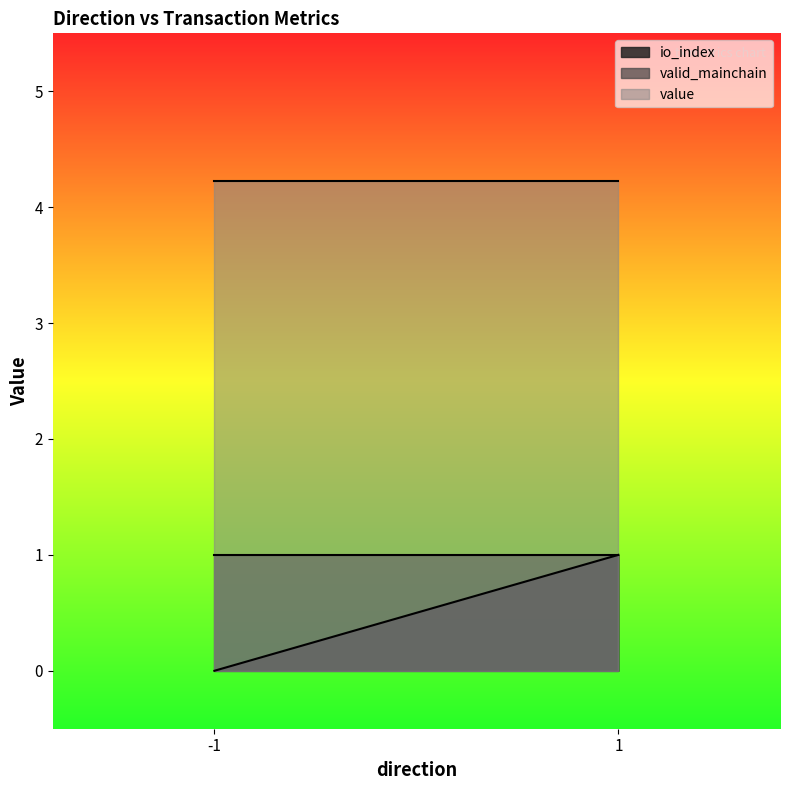

Which series has the largest range (max minus min)?

io_index